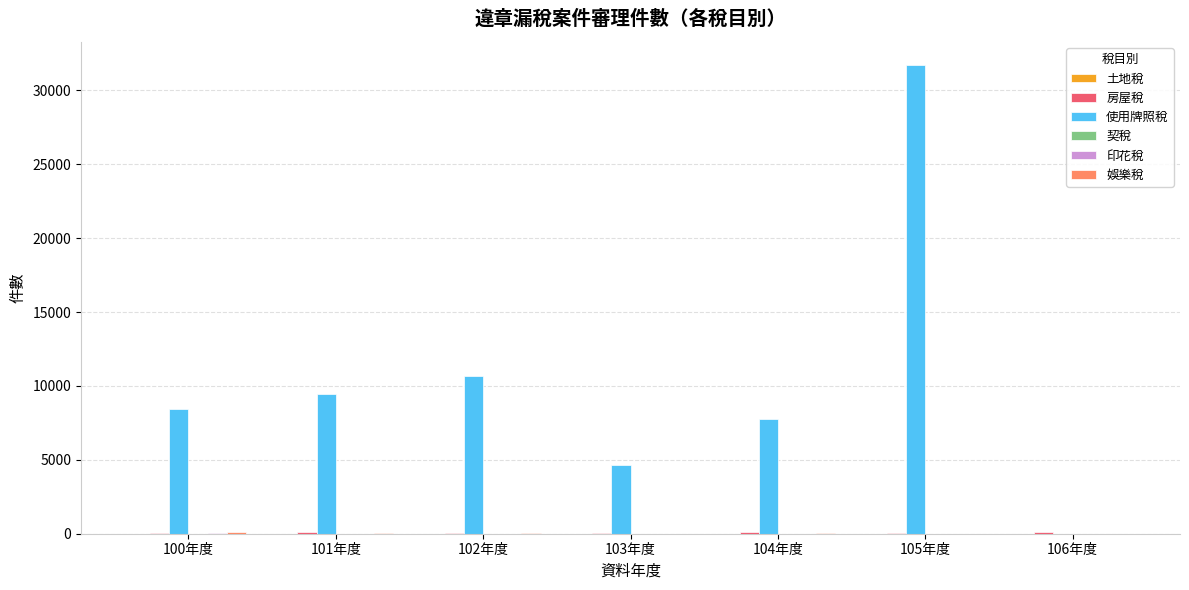

Which category has the highest value across all series?

105年度